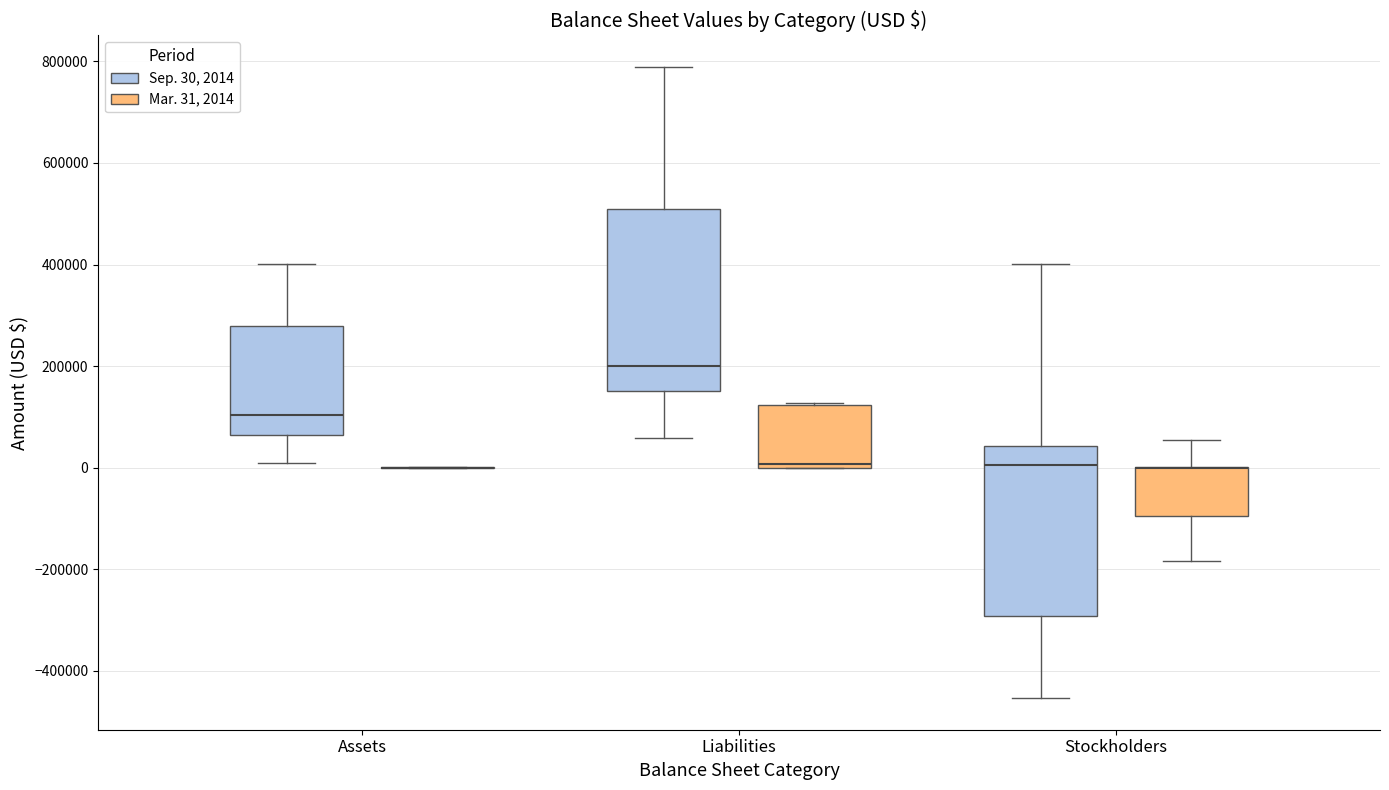

Reading left to right, read every box against the y-axis: the position of its median line, the range the box covers, and the ends of its whiskers. The values are not printed on the chart, so give them approximately, as read against the axis.

Assets (Sep. 30, 2014): median 100000, box 60000 to 280000, whiskers 20000 to 400000
Assets (Mar. 31, 2014): box collapsed to a line at 0, whiskers 0 to 0
Liabilities (Sep. 30, 2014): median 200000, box 140000 to 520000, whiskers 60000 to 780000
Liabilities (Mar. 31, 2014): median 0 (just above the box's lower edge), box 0 to 120000, whiskers 0 to 120000
Stockholders (Sep. 30, 2014): median 0, box -300000 to 40000, whiskers -460000 to 400000
Stockholders (Mar. 31, 2014): median 0 (drawn on the box's upper edge), box -100000 to 0, whiskers -180000 to 60000